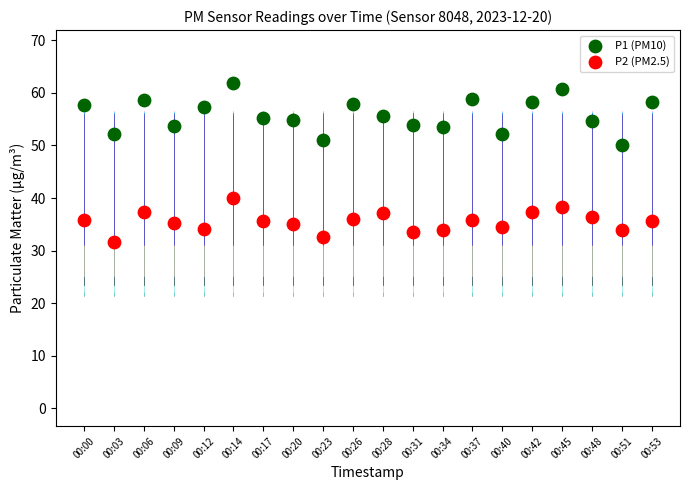

How many points are shown in the scatter plot?

40